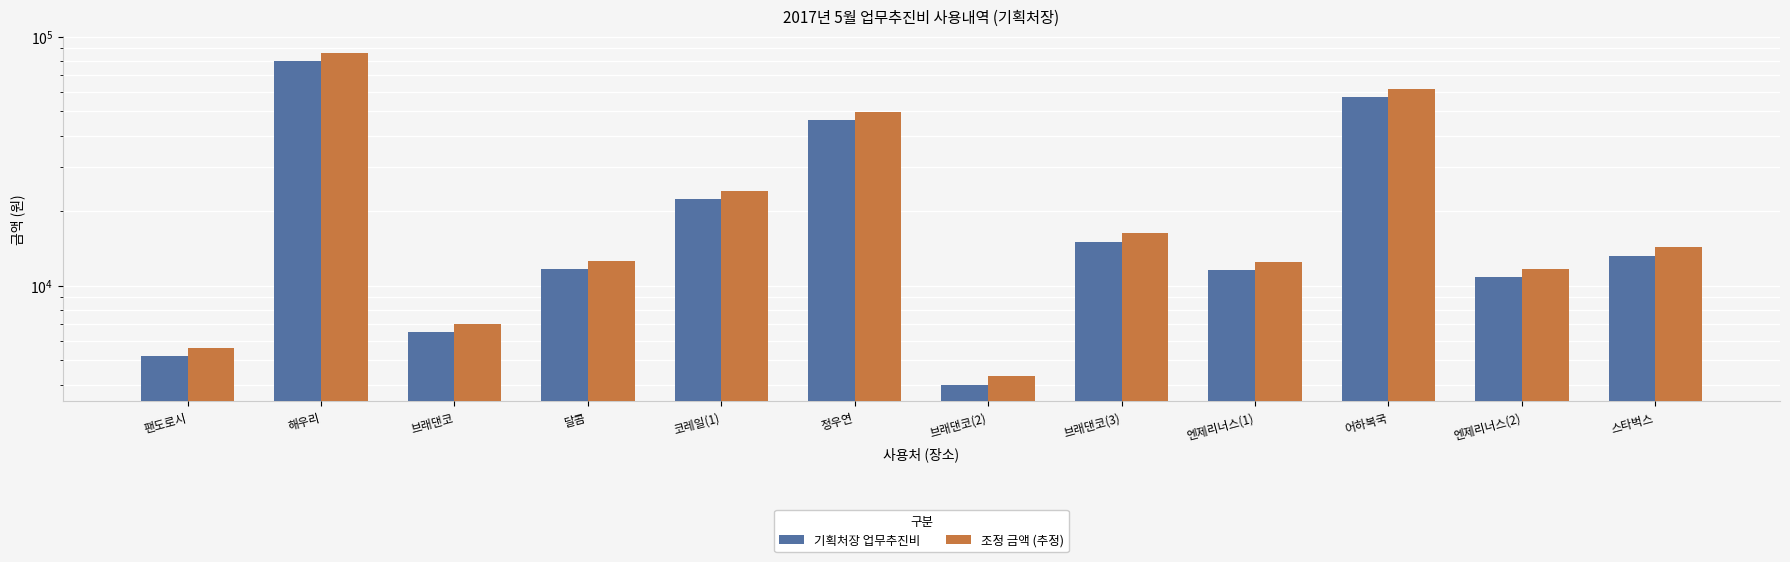

Does the chart contain any negative values?

No